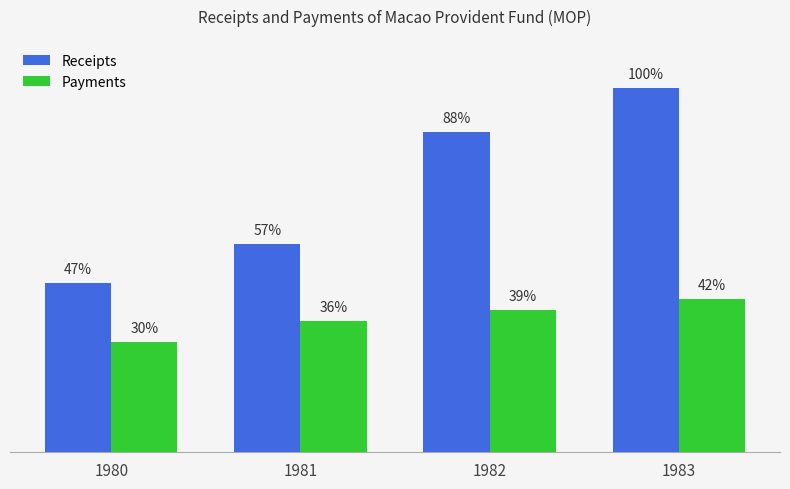

Where is Receipts nearest to the value 2273516?

1982